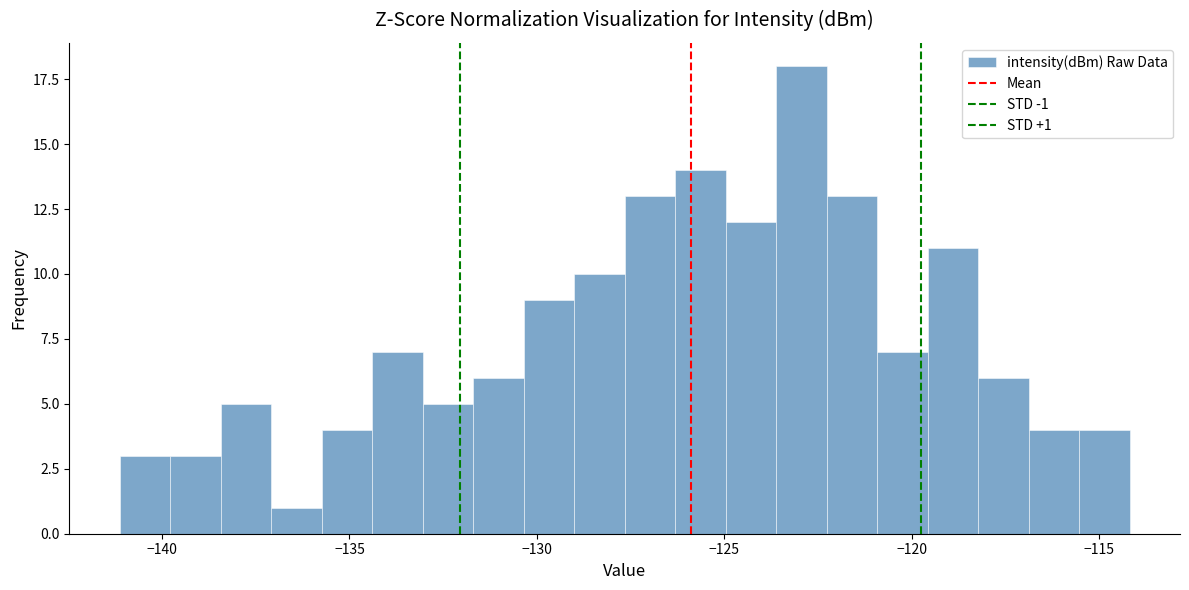

Around what value on the x-axis is the tallest bar? Give the approximate position of its centre, as read against the axis.

-123.0